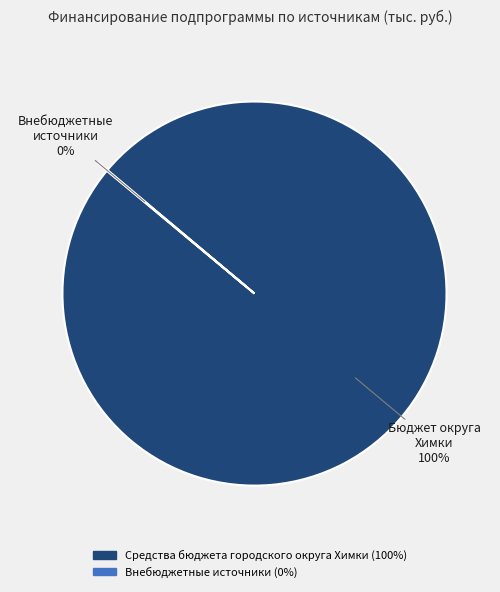

Does any single category account for the majority?

Yes